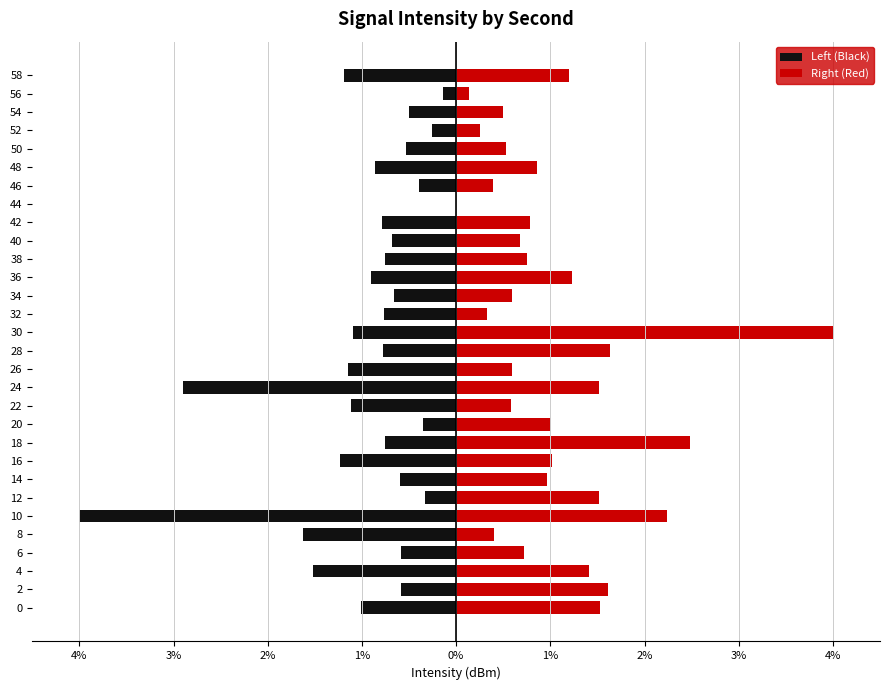

How many positive values does the Right (Red) series have?

29